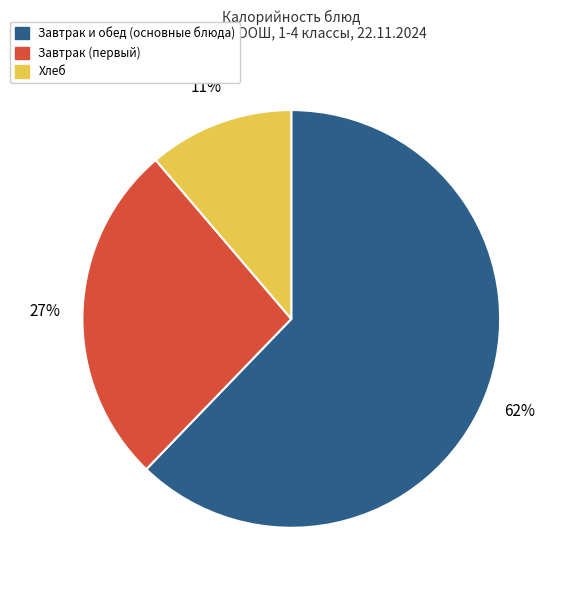

To the nearest percent, what portion does Завтрак и обед (основные блюда) represent?

62%